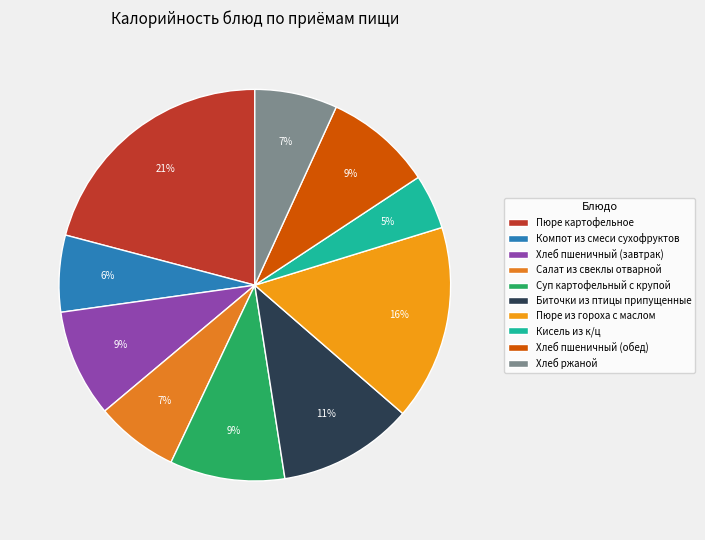

To the nearest percent, what is the difference between the Пюре из гороха с маслом and Хлеб пшеничный (завтрак) slice percentages?

7%